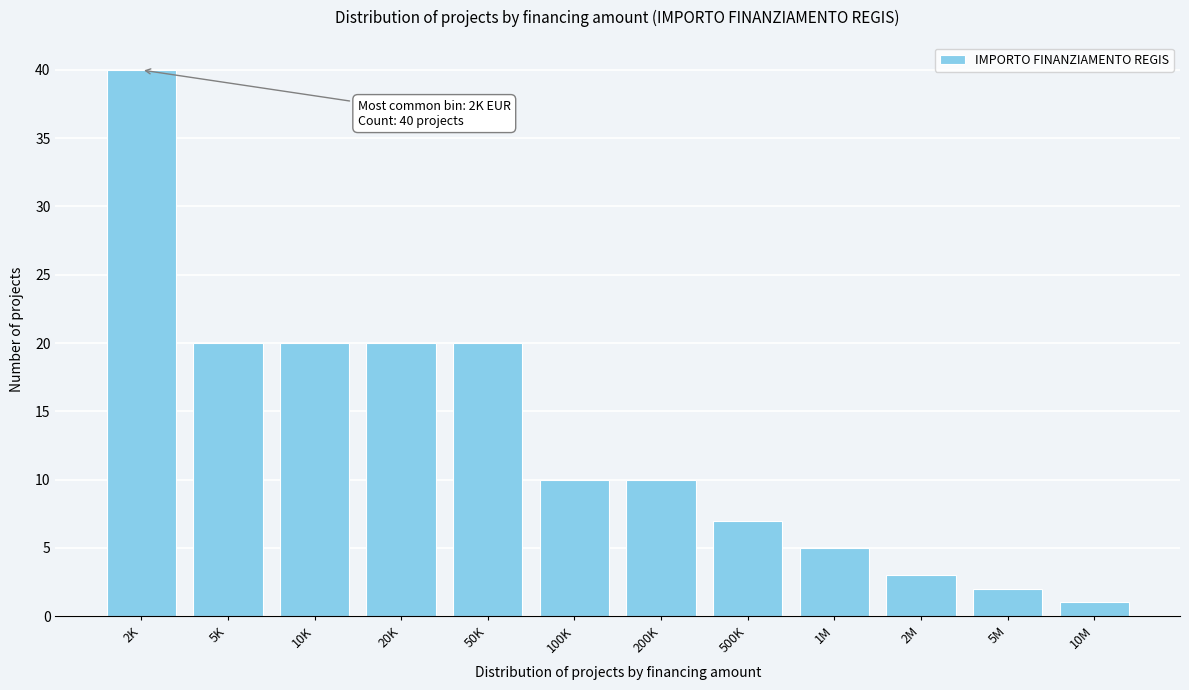

Reading left to right, transcribe all the data shown in this chart.

40	20	20	20	20	10	10	7	5	3	2	1